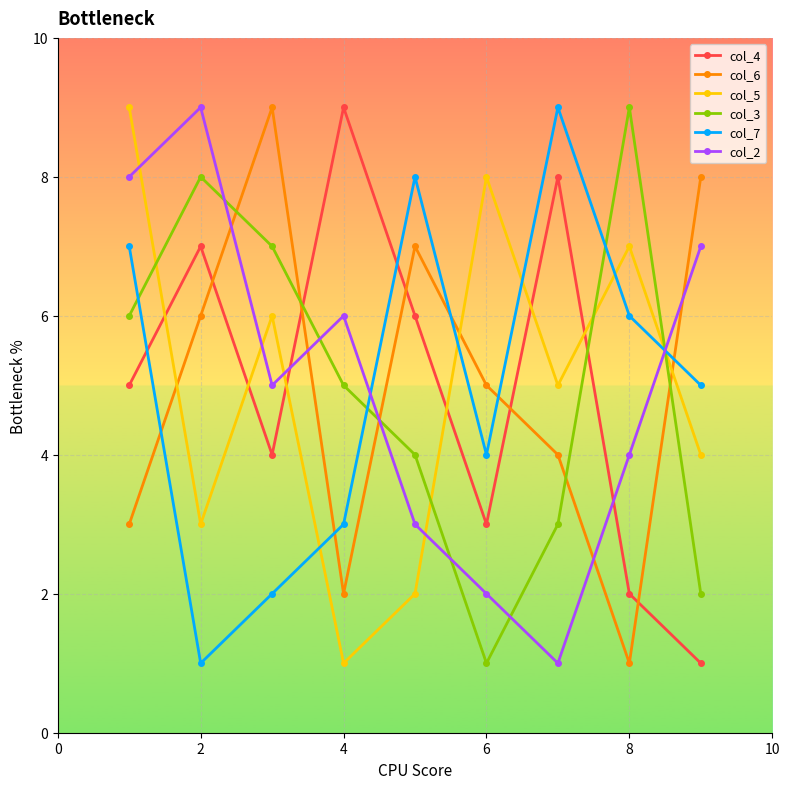

What is the maximum value shown in the chart?

9